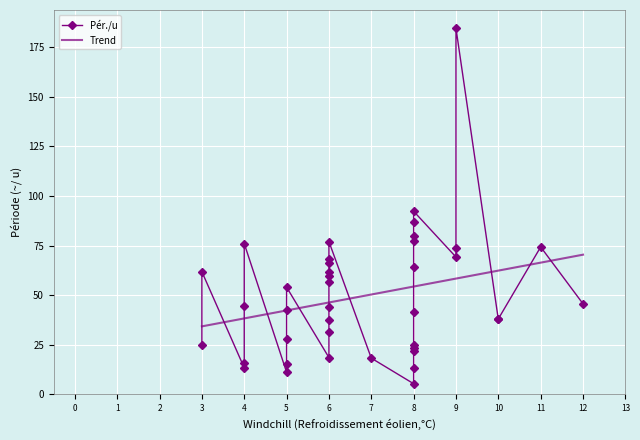

What is the average value?

49.5